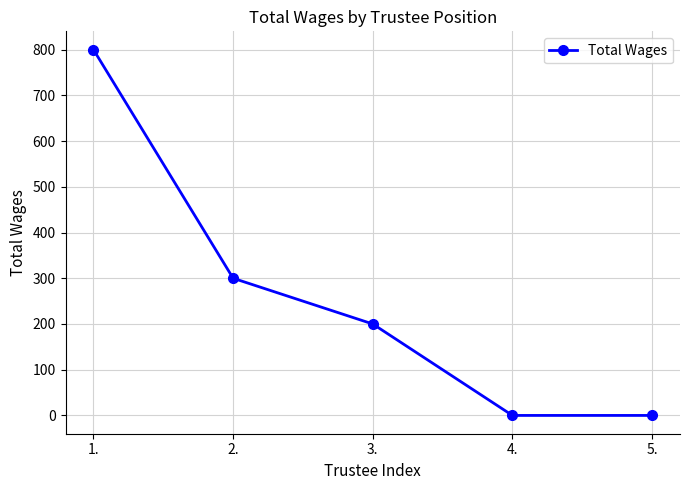

How many series are shown in this chart?

1